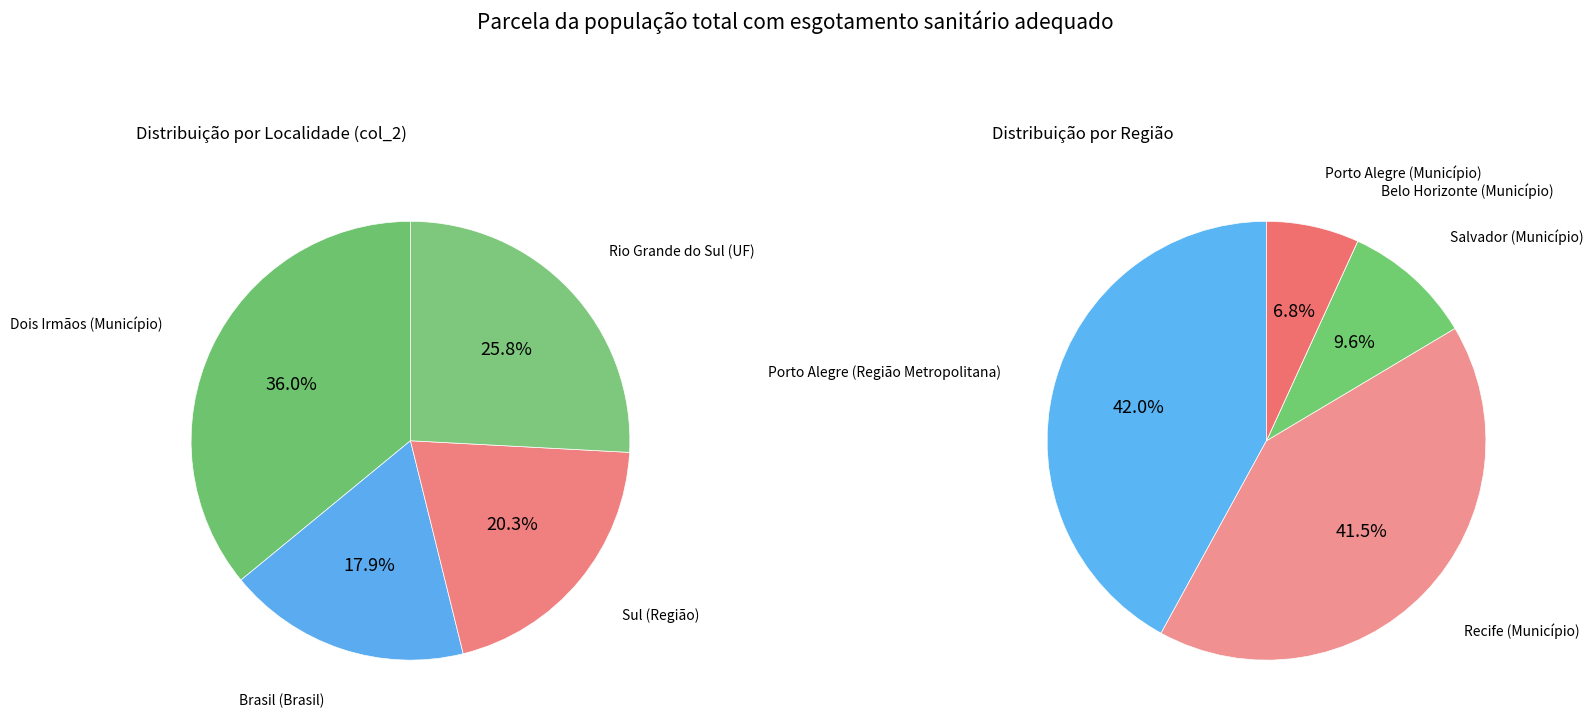

Does Sul (Região) account for over 50% of the chart?

No